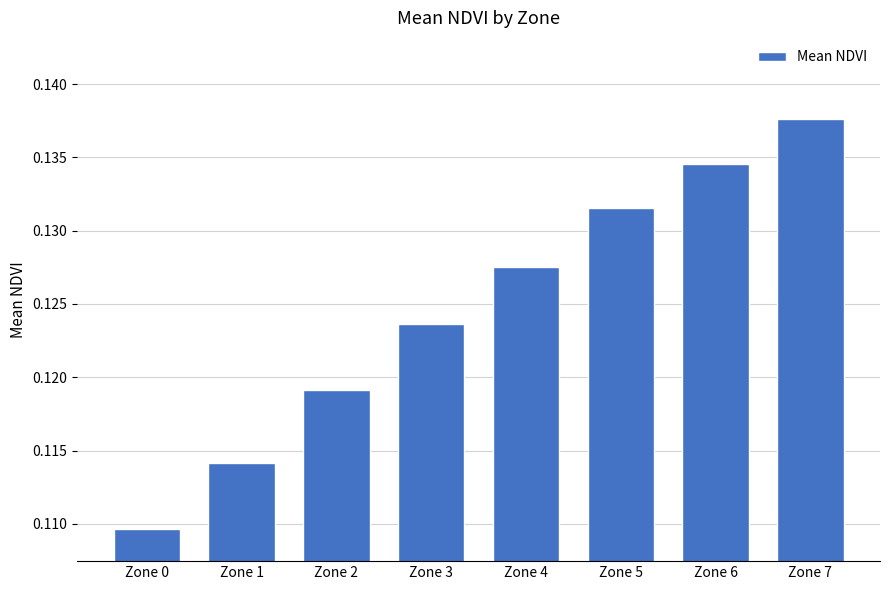

Is it true that the value at Zone 4 is 0.2?

False